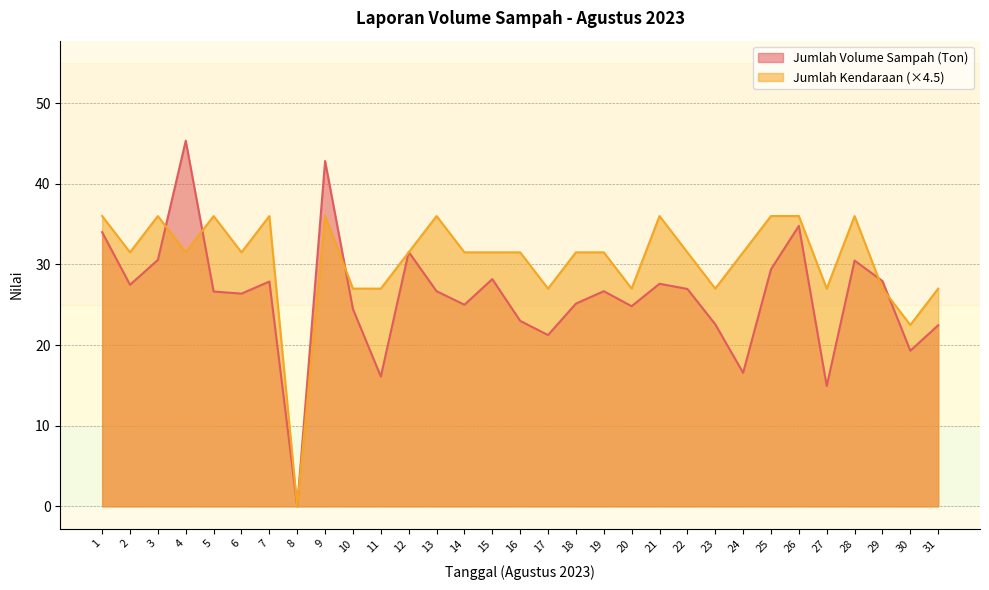

At which label does Jumlah Volume Sampah (Ton) reach its peak?

4